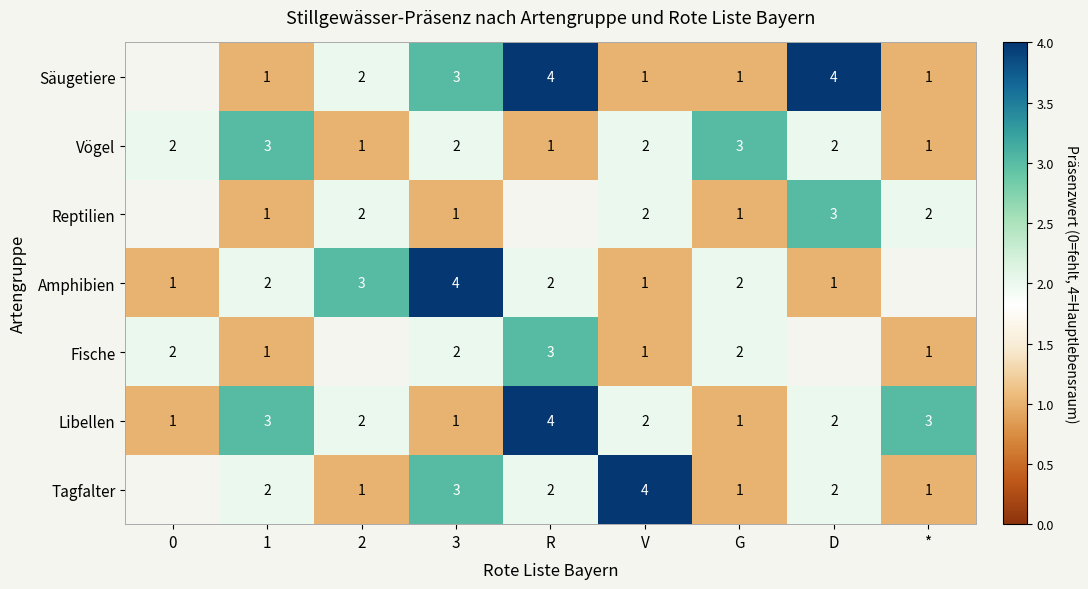

What is the total value across all series at G?

11